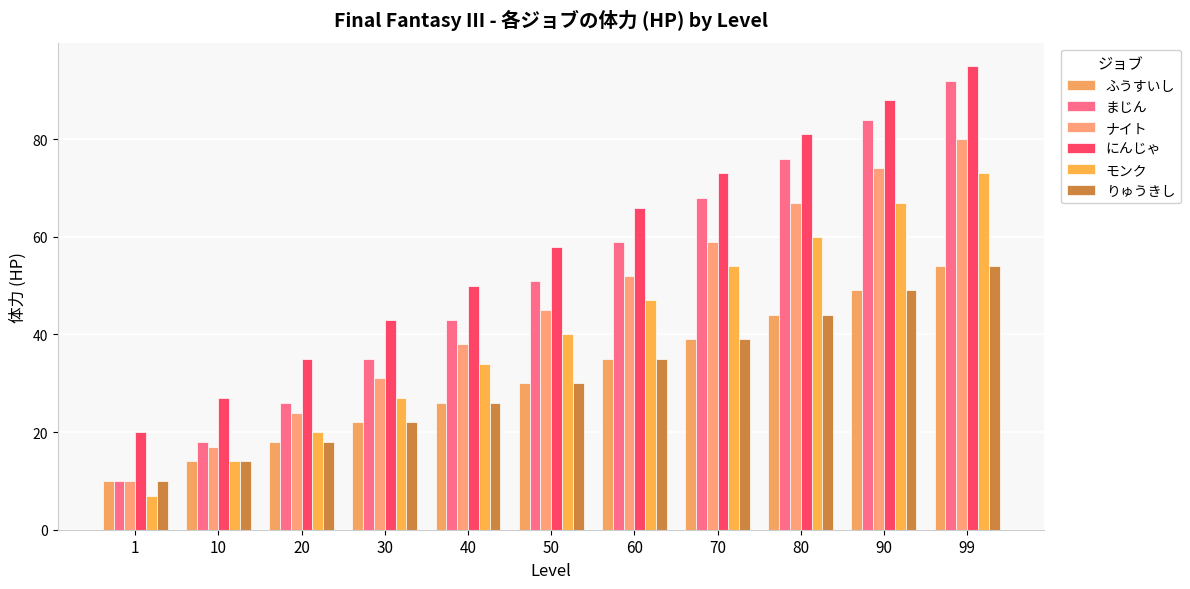

The モンク series shows 24 at 10. True or false?

False